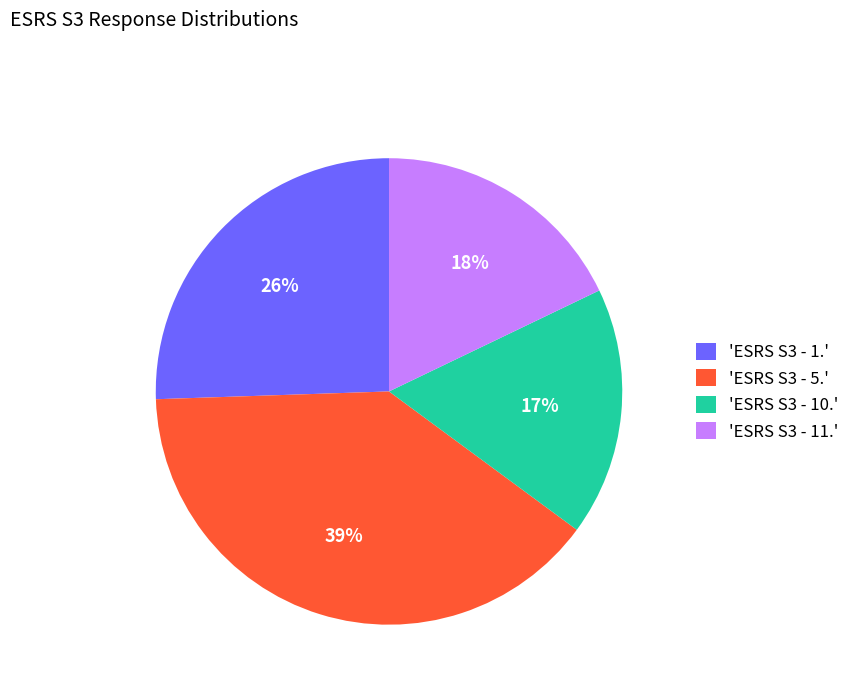

To the nearest percent, what portion does 'ESRS S3 - 5.' represent?

39%